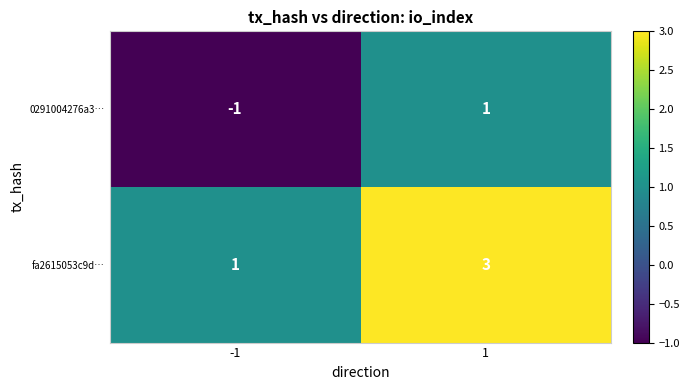

The 0291004276a3… series shows -1 at -1. True or false?

True